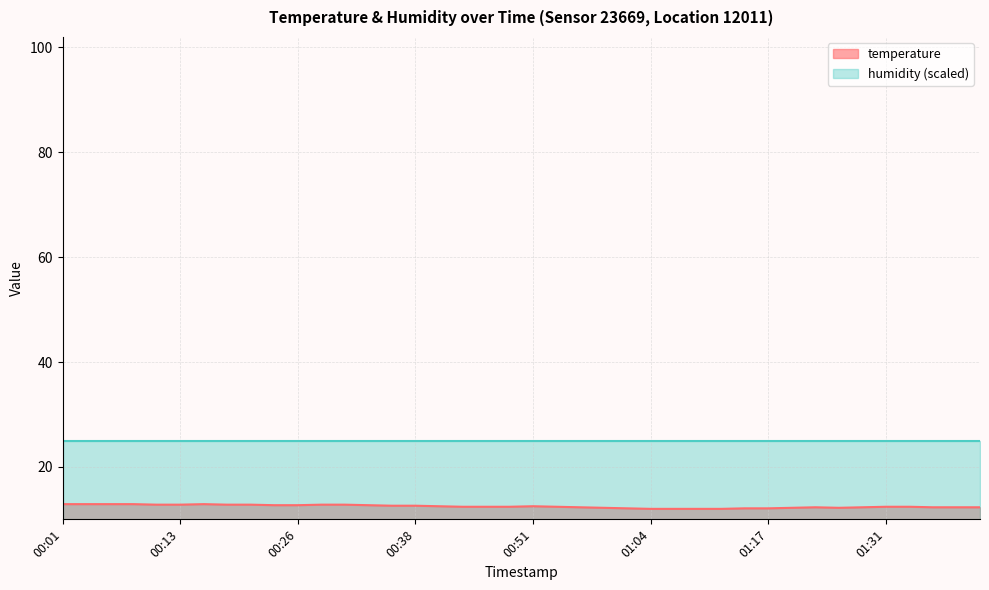

True or false: the data shows 21.5 at 00:51.

False